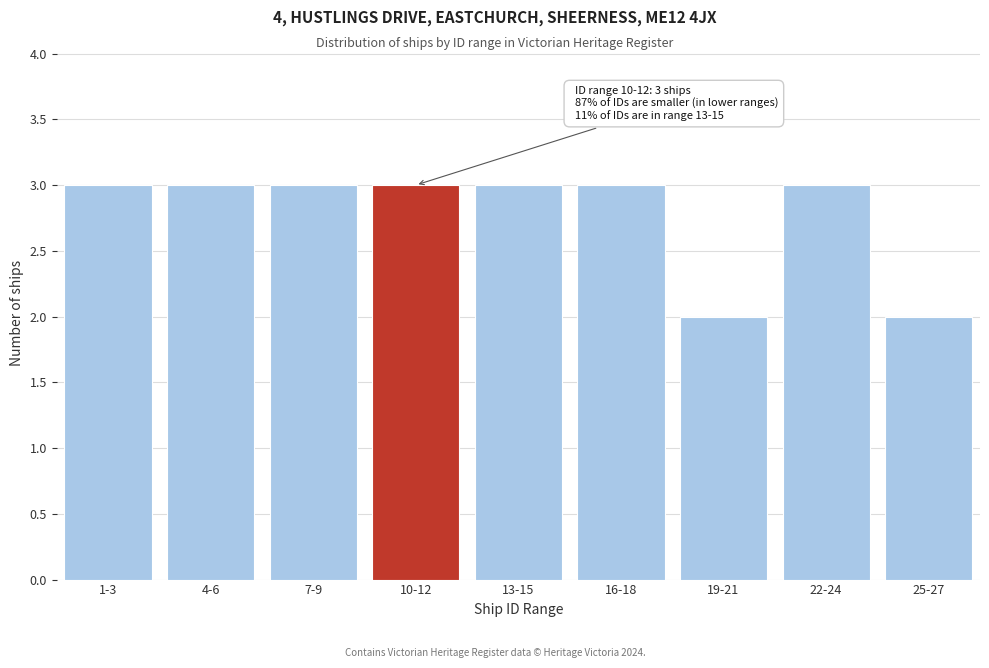

Reading right to left, list all the values displayed in this chart.

2	3	2	3	3	3	3	3	3